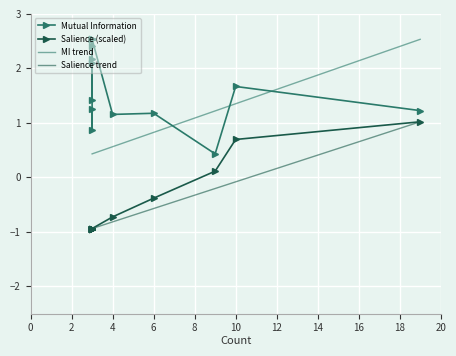

Which series has the largest total across all categories?

Mutual Information